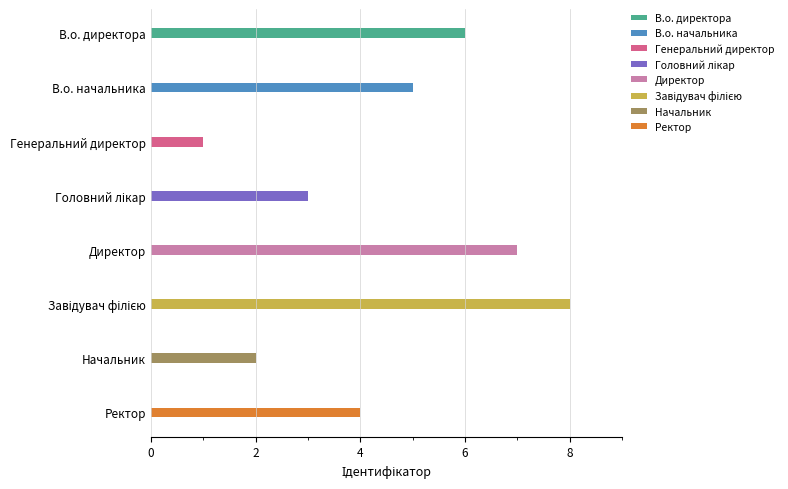

Are the bars horizontal?

Yes